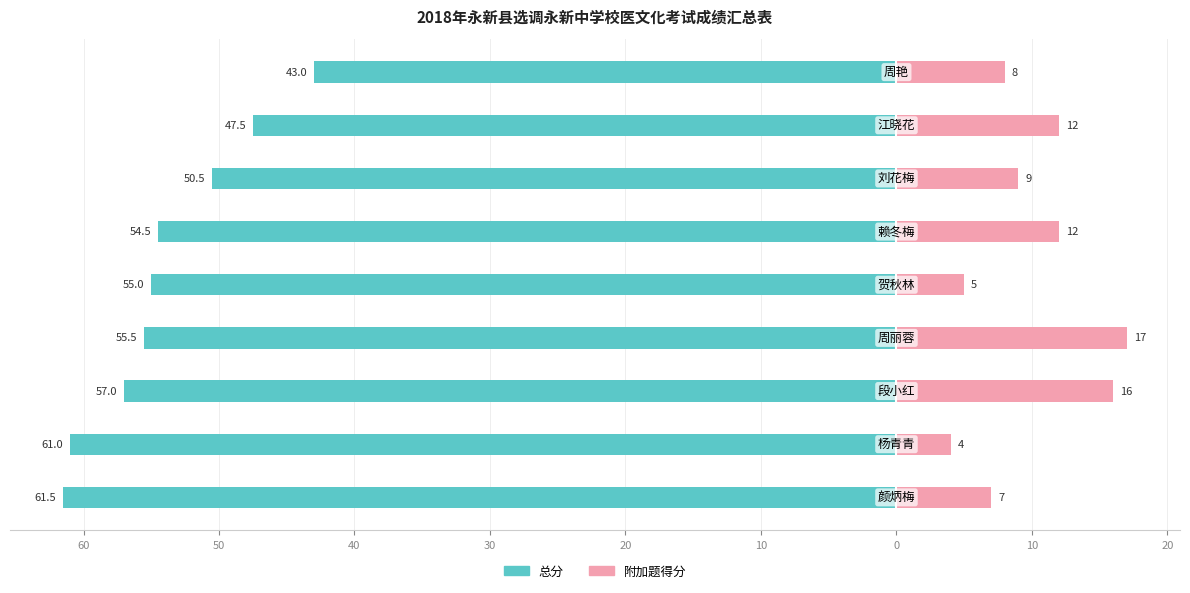

Reading right to left, list all the values displayed in this chart.

总分: 10=-43.0	0=-47.5	10=-50.5	20=-54.5	30=-55.0	40=-55.5	50=-57.0	60=-61.0	70=-61.5
附加题得分: 10=8.0	0=12.0	10=9.0	20=12.0	30=5.0	40=17.0	50=16.0	60=4.0	70=7.0